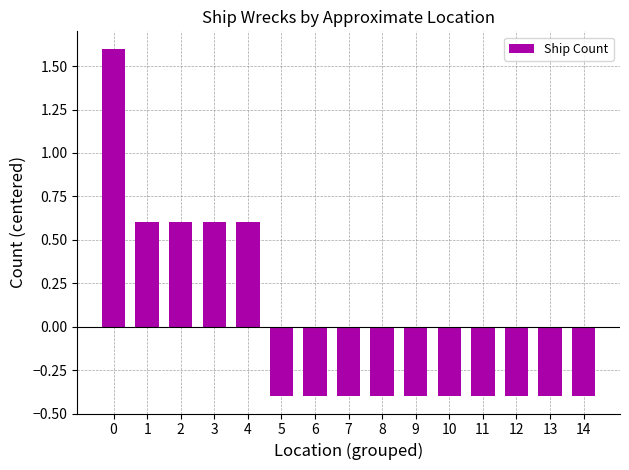

The value at 2 is 0.9. True or false?

False